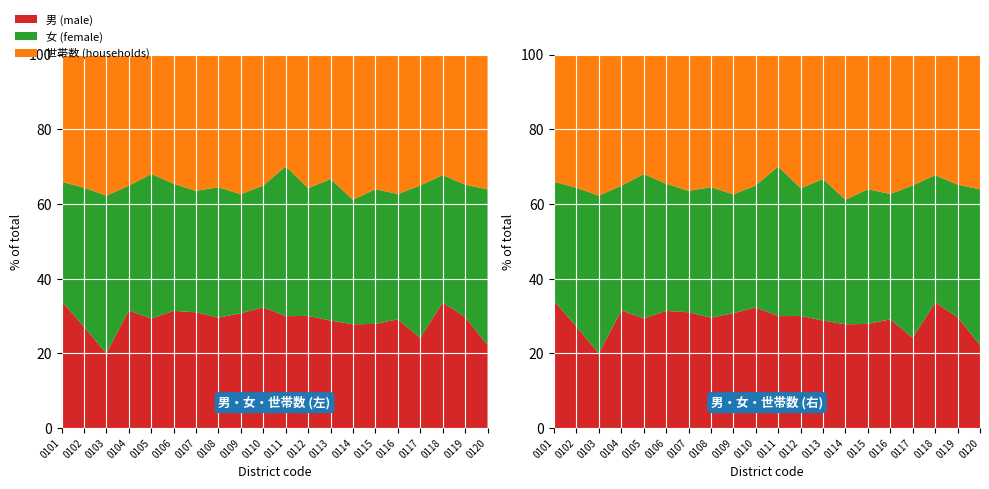

Reading left to right, list all the values displayed in this chart.

男: 31	35	9	52	22	118	124	99	60	94	71	73	19	30	41	46	42	150	93	16
女: 29	48	19	55	29	128	130	117	62	95	95	83	25	36	53	53	71	152	111	30
世帯数: 31	46	17	58	24	130	146	119	73	102	71	87	22	42	53	59	61	144	109	26
計: 60	83	28	107	51	246	254	216	122	189	166	156	44	66	94	99	113	302	204	46